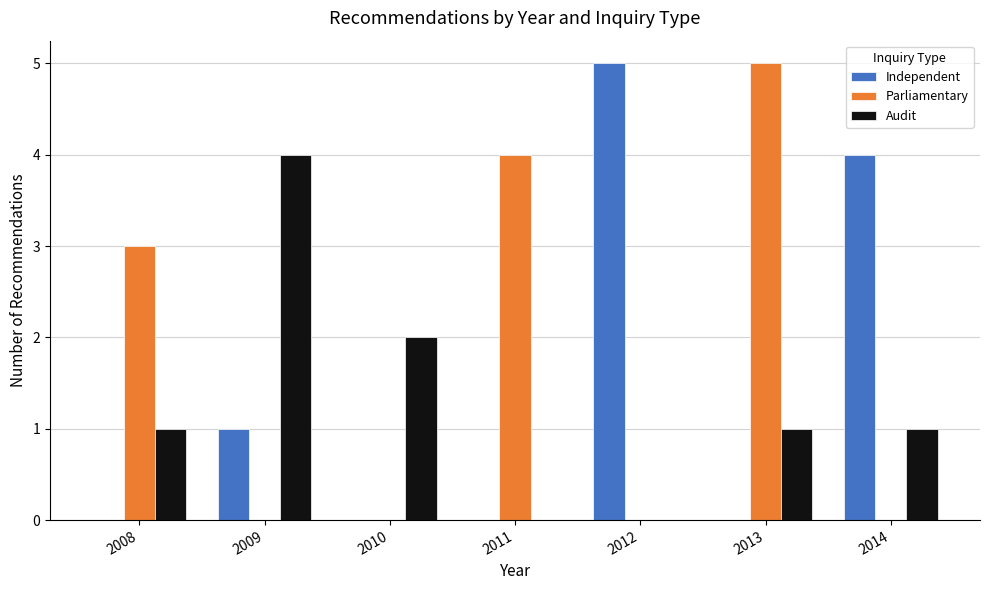

What is the total value across all series at 2013?

6